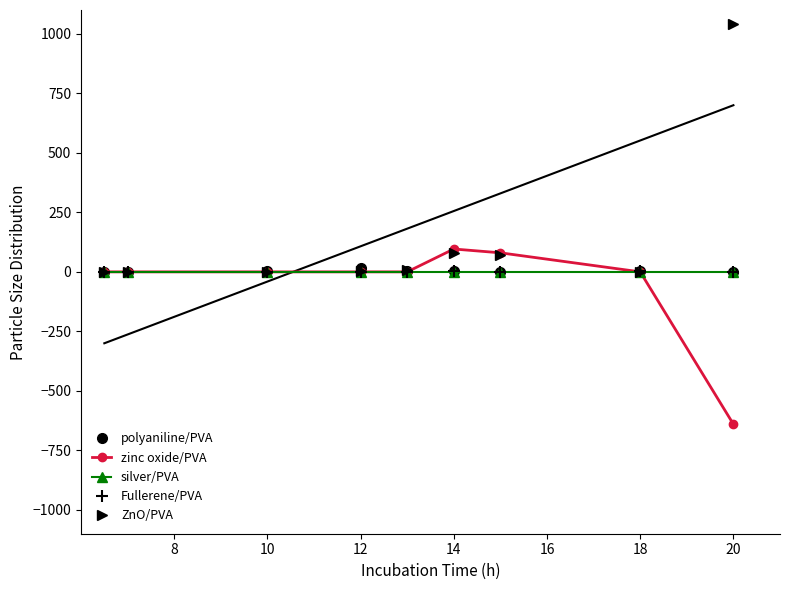

How many lines are shown in the chart?

5